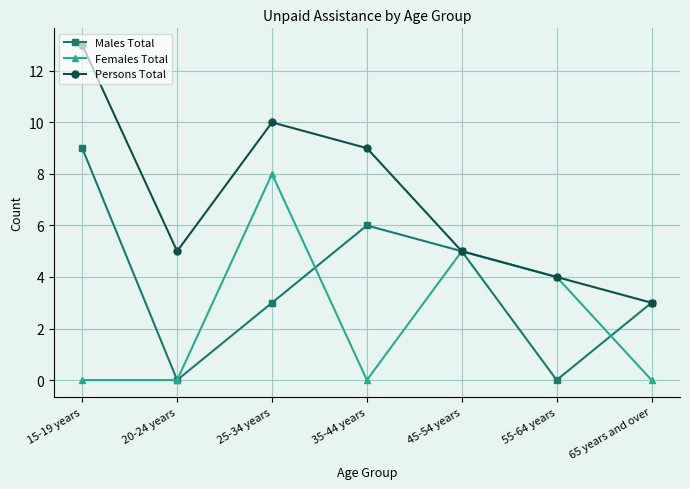

At which label does Males Total reach its peak?

15-19 years